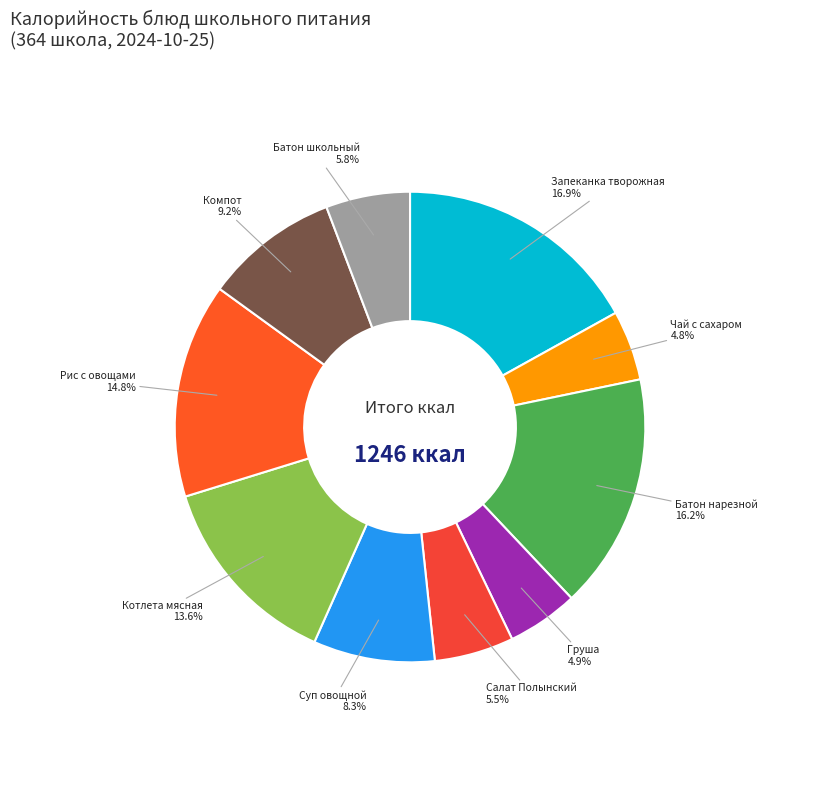

Do Суп овощной and Батон школьный together represent more than half of the pie?

No